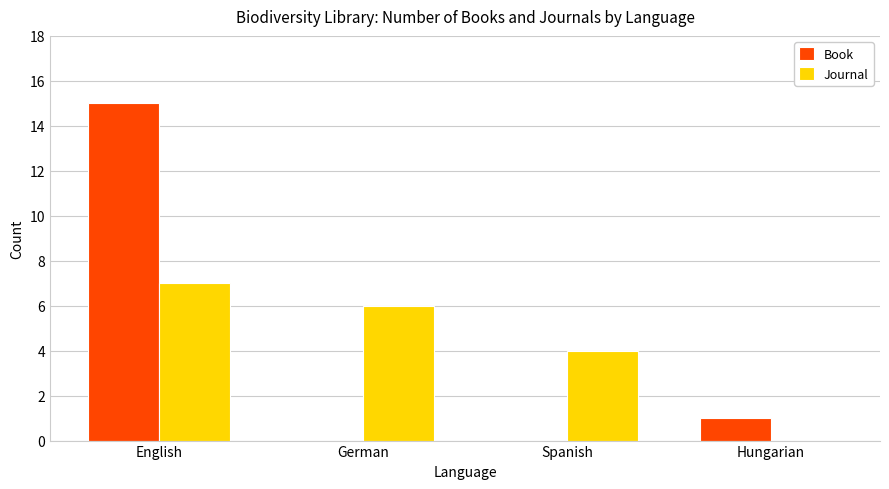

Which series has the widest spread of values?

Book